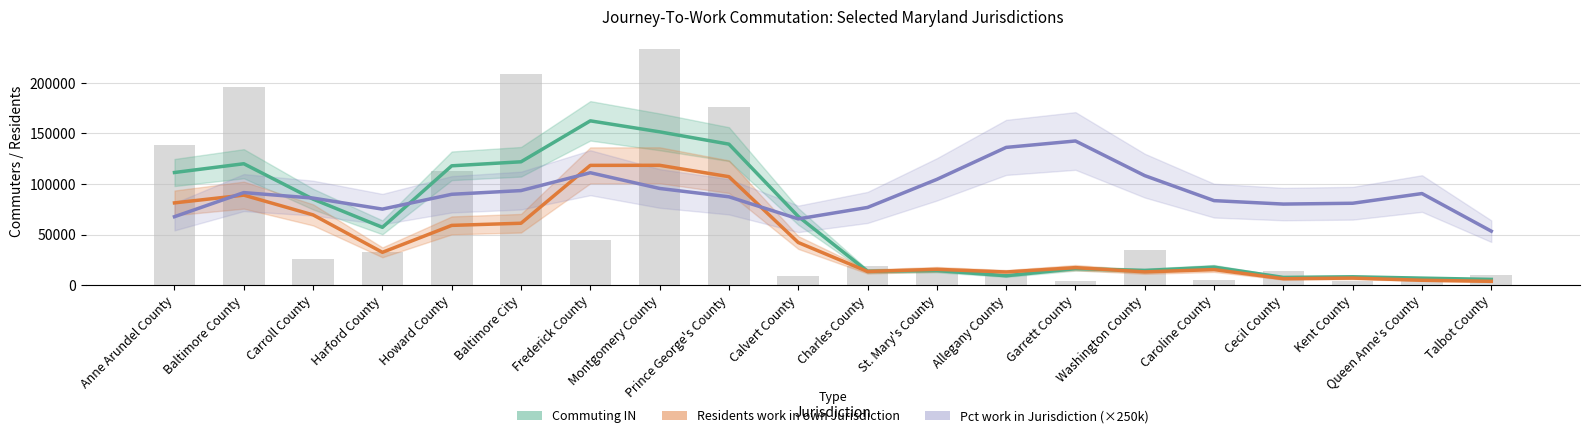

Which series has the largest total across all categories?

Pct work in Jurisdiction (×250k)